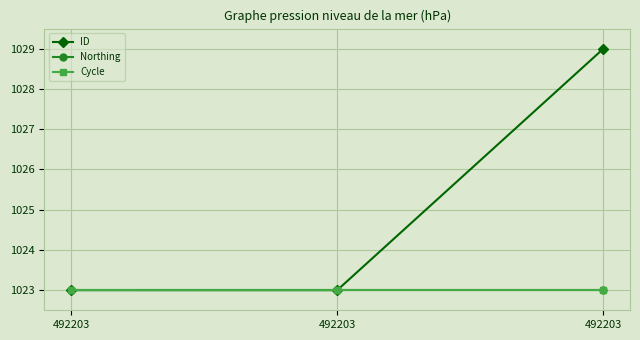

What are all the series names shown in the legend?

ID, Northing, Cycle